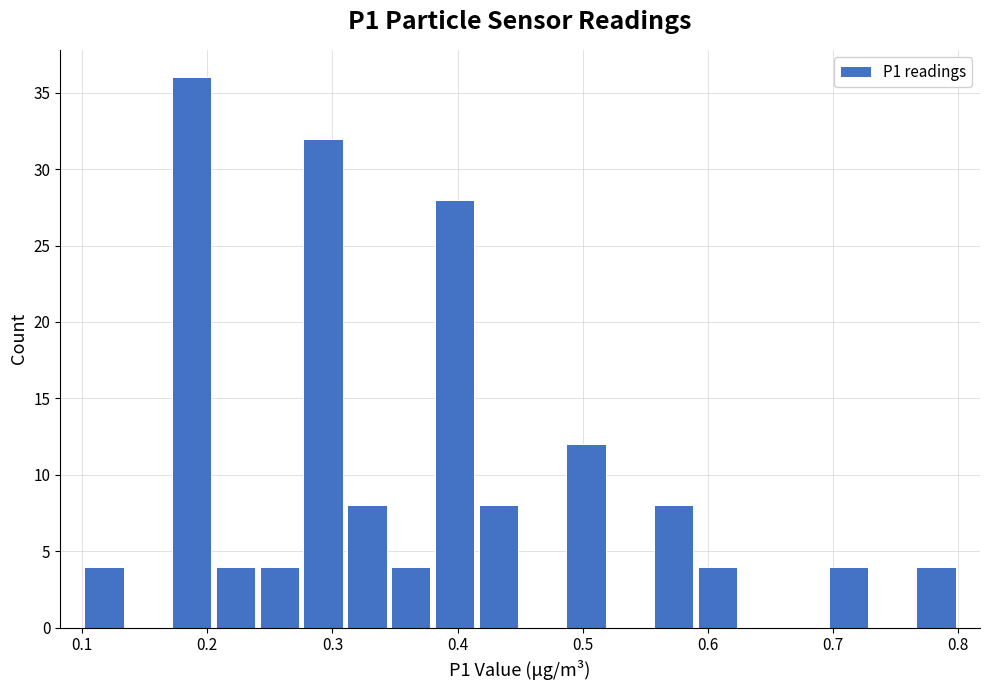

Read against the x-axis, roughly where is the centre of the tallest bar?

0.19